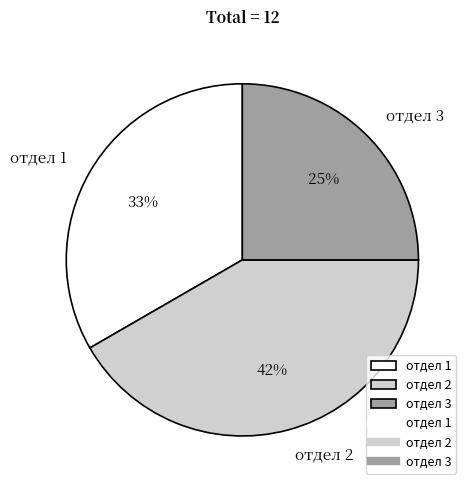

Rank the categories by value from highest to lowest.

отдел 2, отдел 1, отдел 3